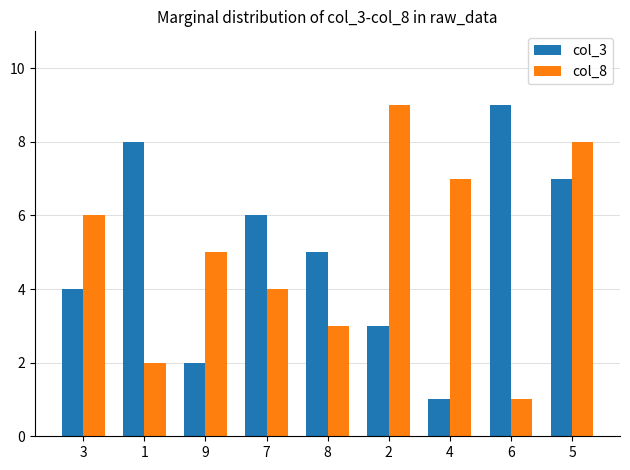

What is the maximum value shown in the chart?

9